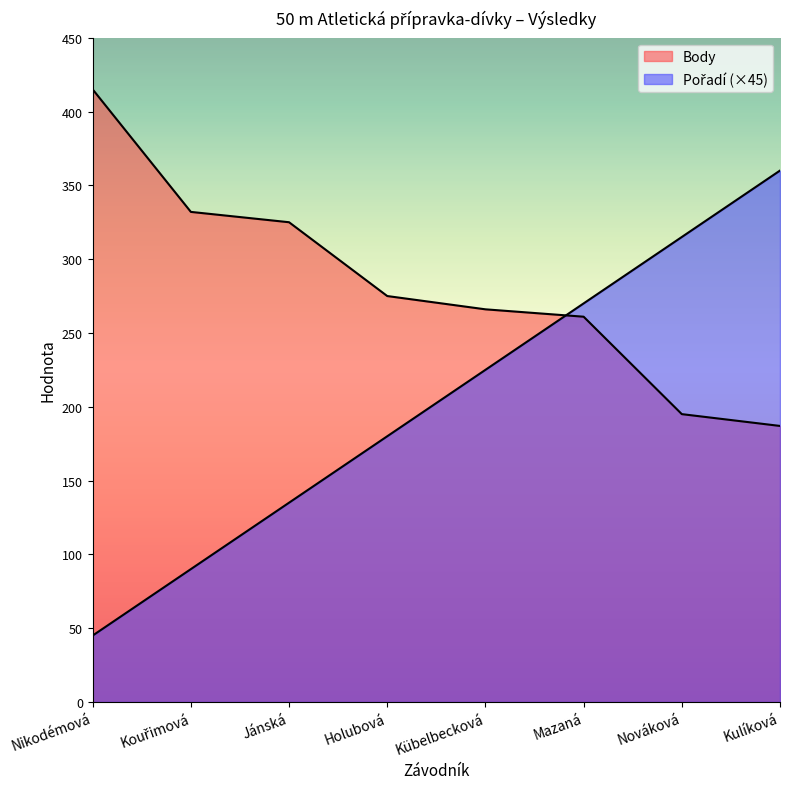

Does the chart display data point markers on the line(s)?

No